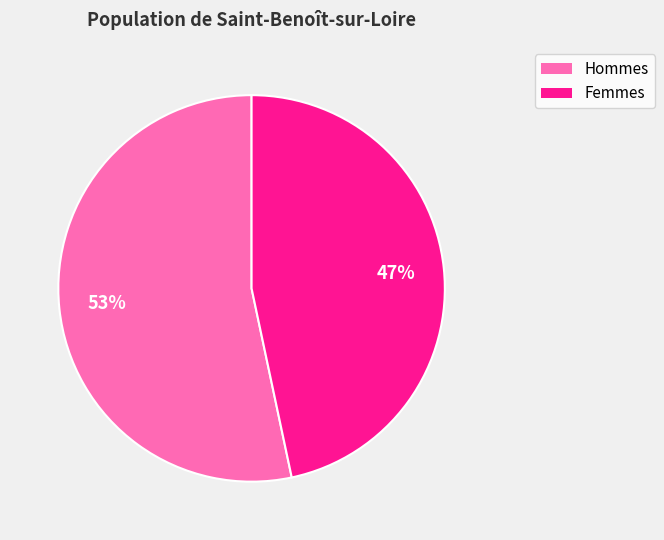

Is there a majority slice in this chart?

Yes